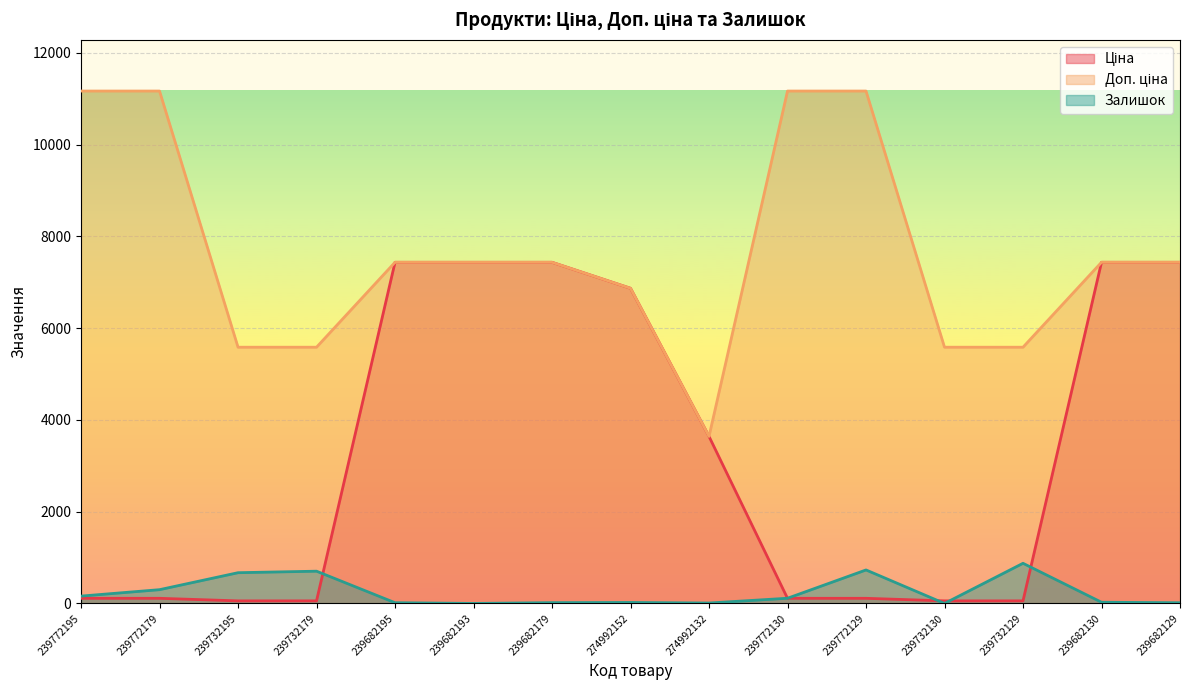

What is the label of the 15th point from the right?

239772195